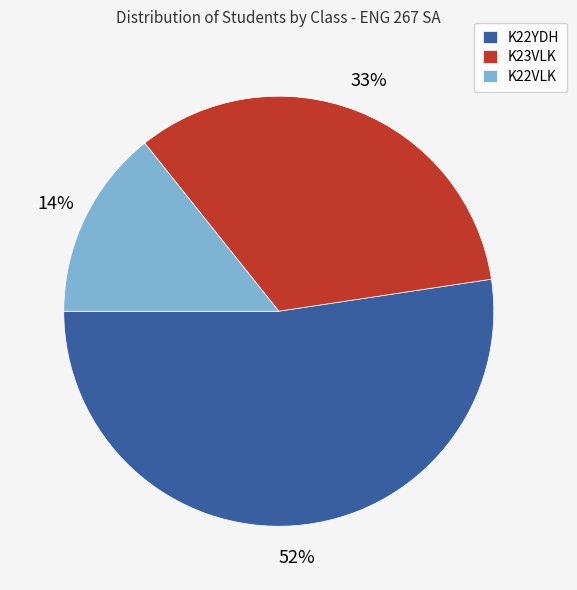

To the nearest percent, what portion does K23VLK represent?

33%